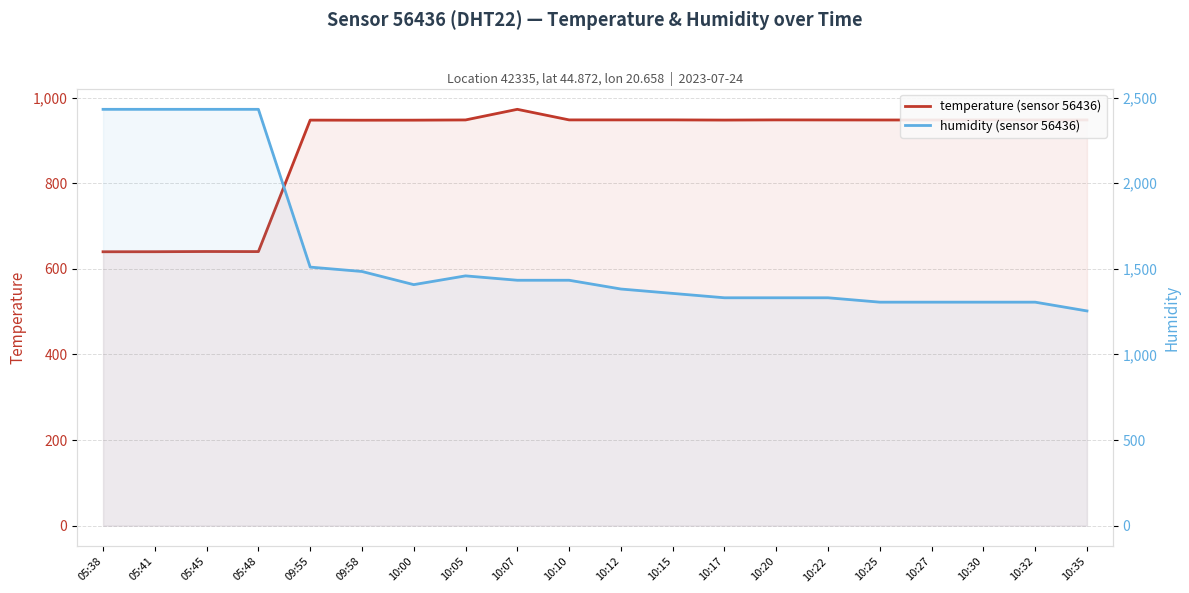

What is the minimum value for humidity (sensor 56436)?

1254.4